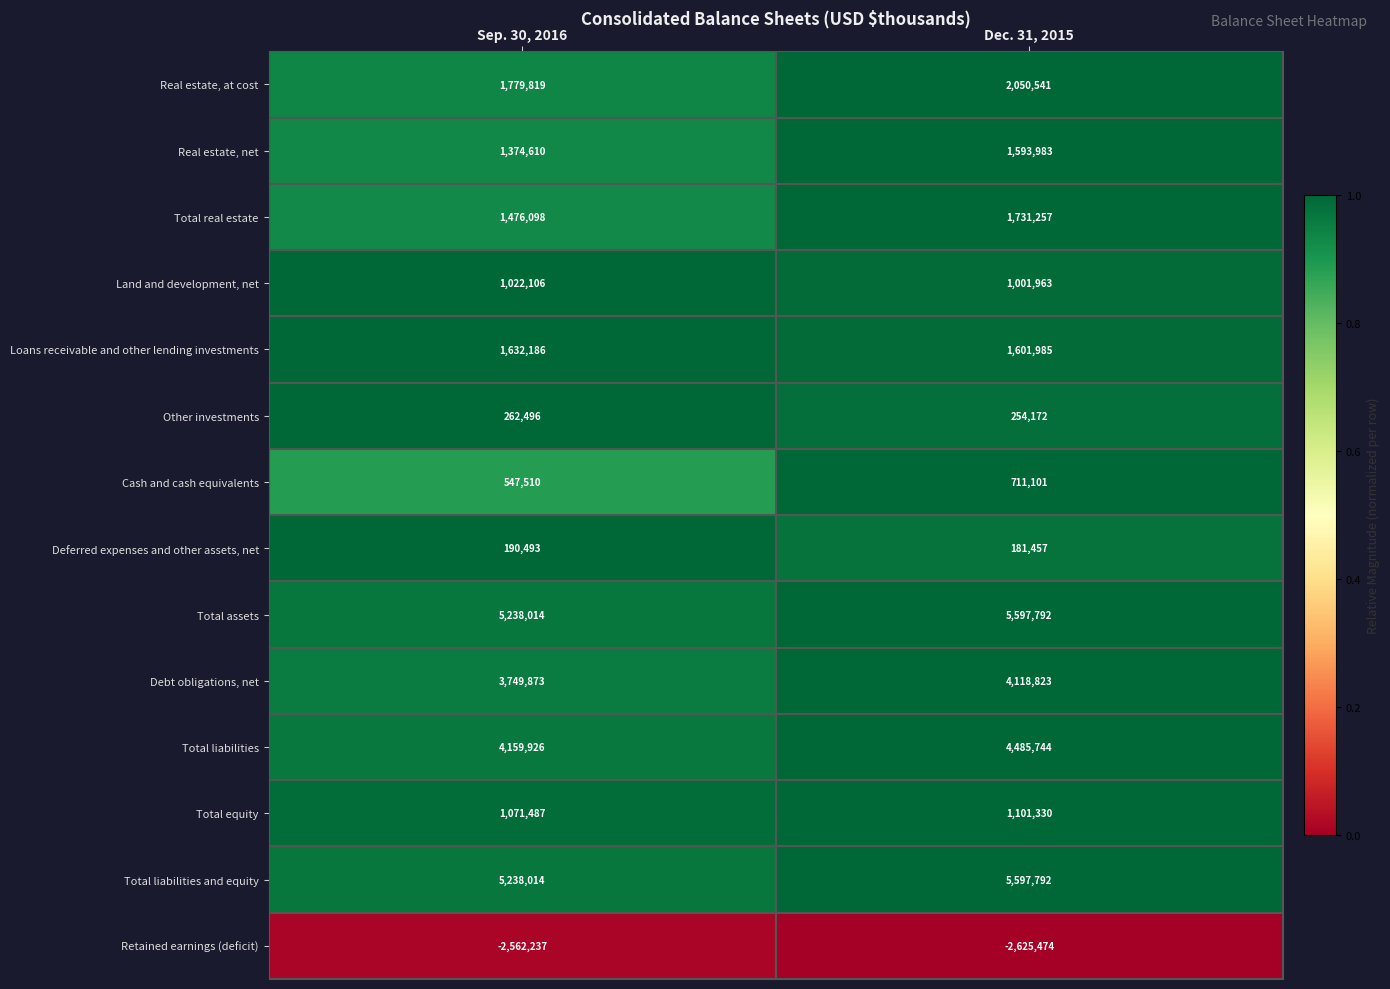

What is the spread (max minus min) of values at Sep. 30, 2016?

7800251